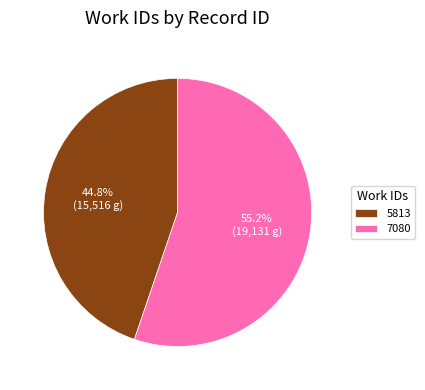

Which category has the smallest portion of the pie?

5813